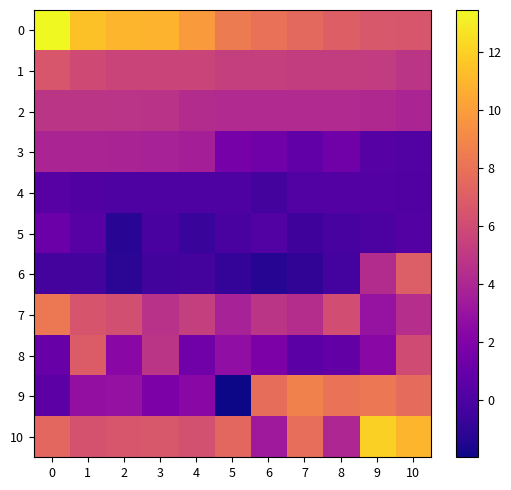

Which series has the widest spread of values?

9